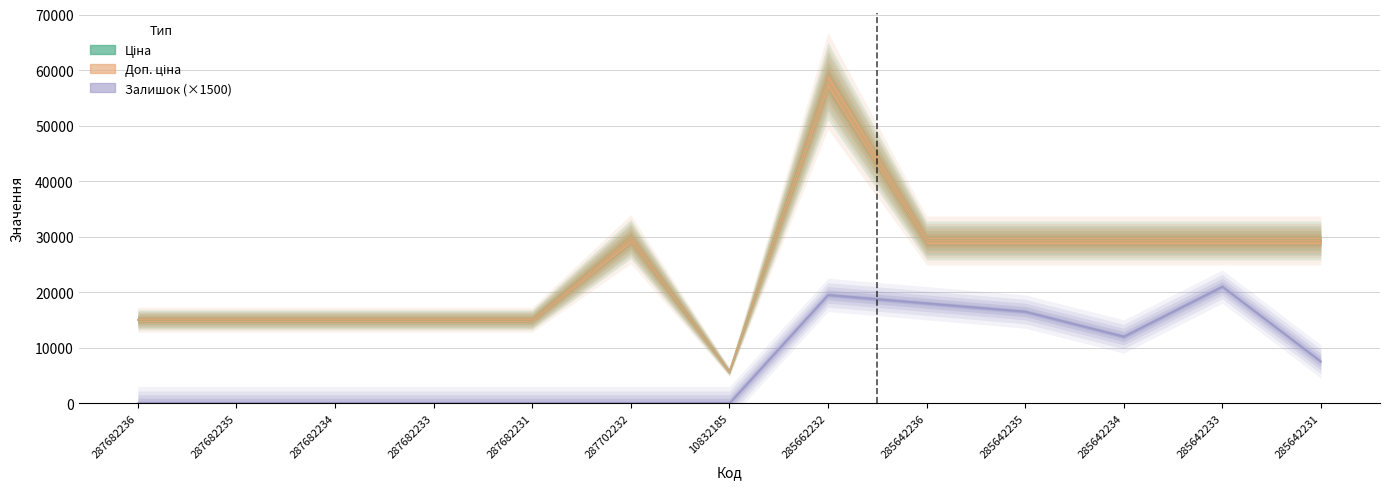

Does the chart display data point markers on the line(s)?

No